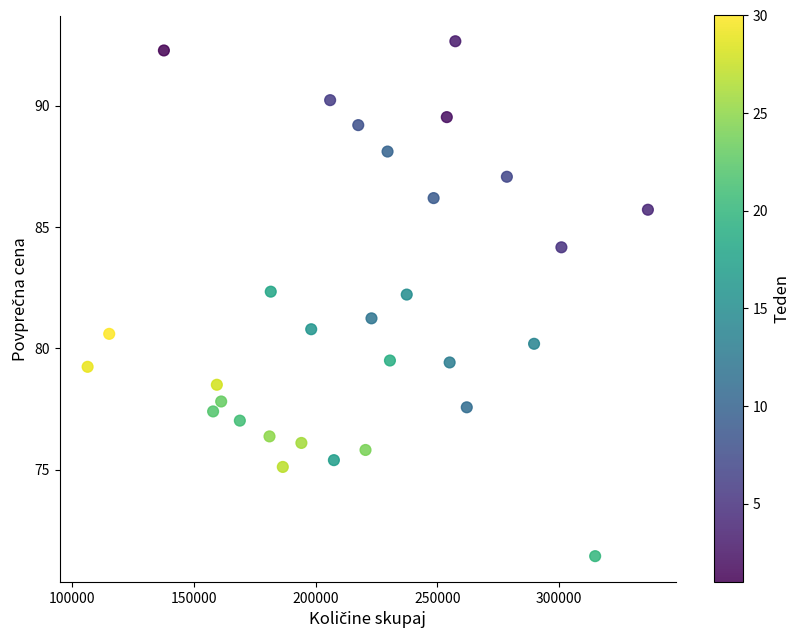

What is the range of X values (max minus min)?

230342.0